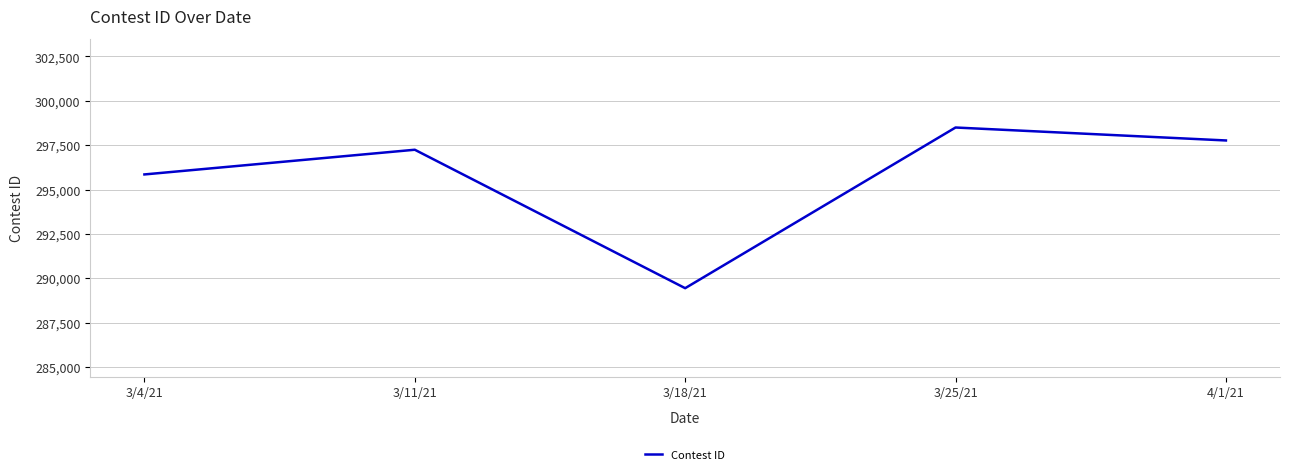

Is it true that the value at 3/18/21 is 289439?

True